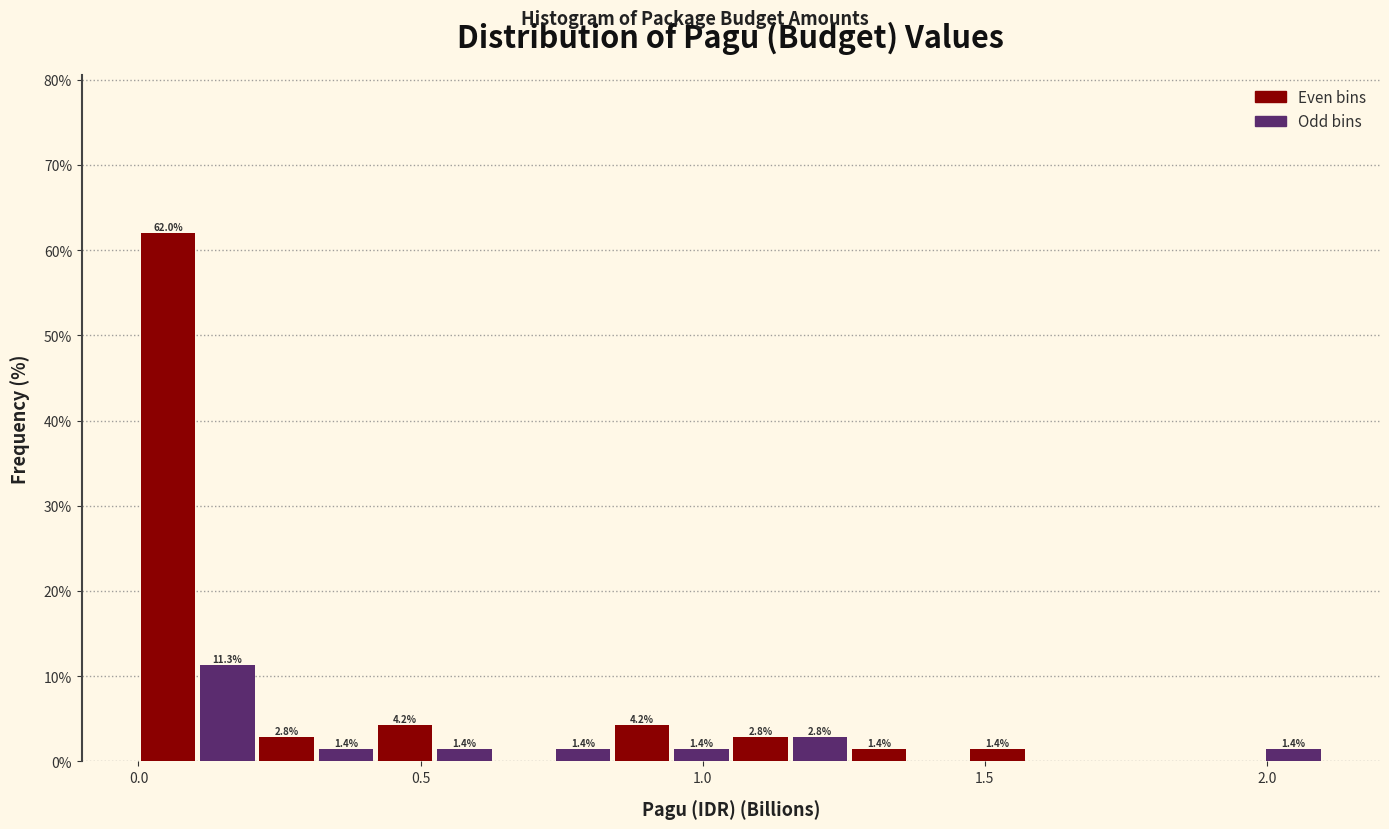

Around what value on the x-axis is the tallest bar? Give the approximate position of its centre, as read against the axis.

0.05